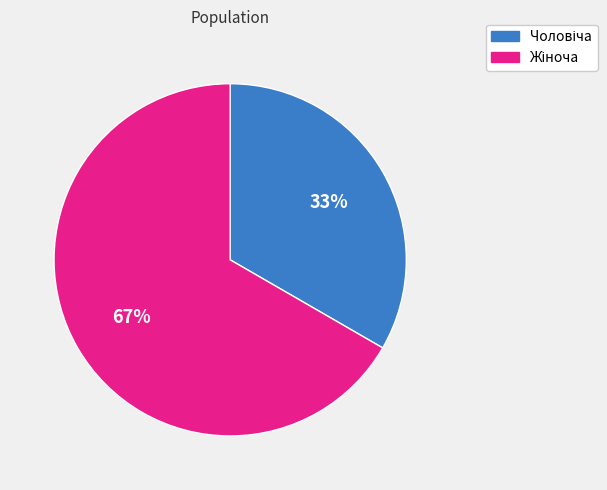

To the nearest percent, what is the average slice percentage?

50%